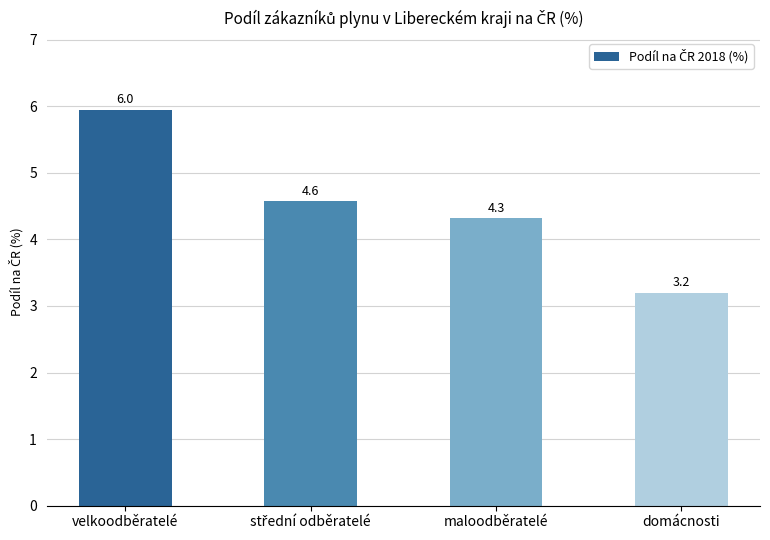

The value at domácnosti is 3.2. True or false?

True